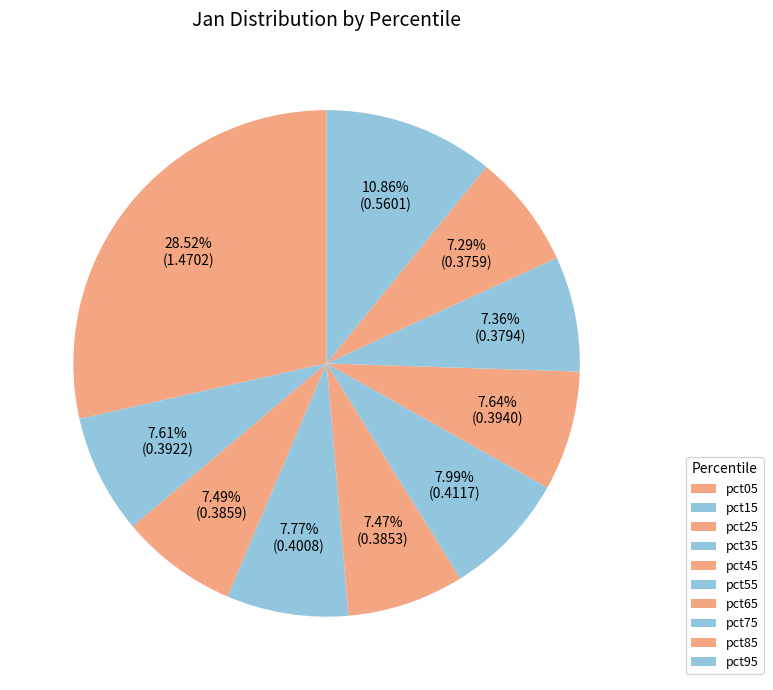

To the nearest percent, what is the average slice percentage?

10%